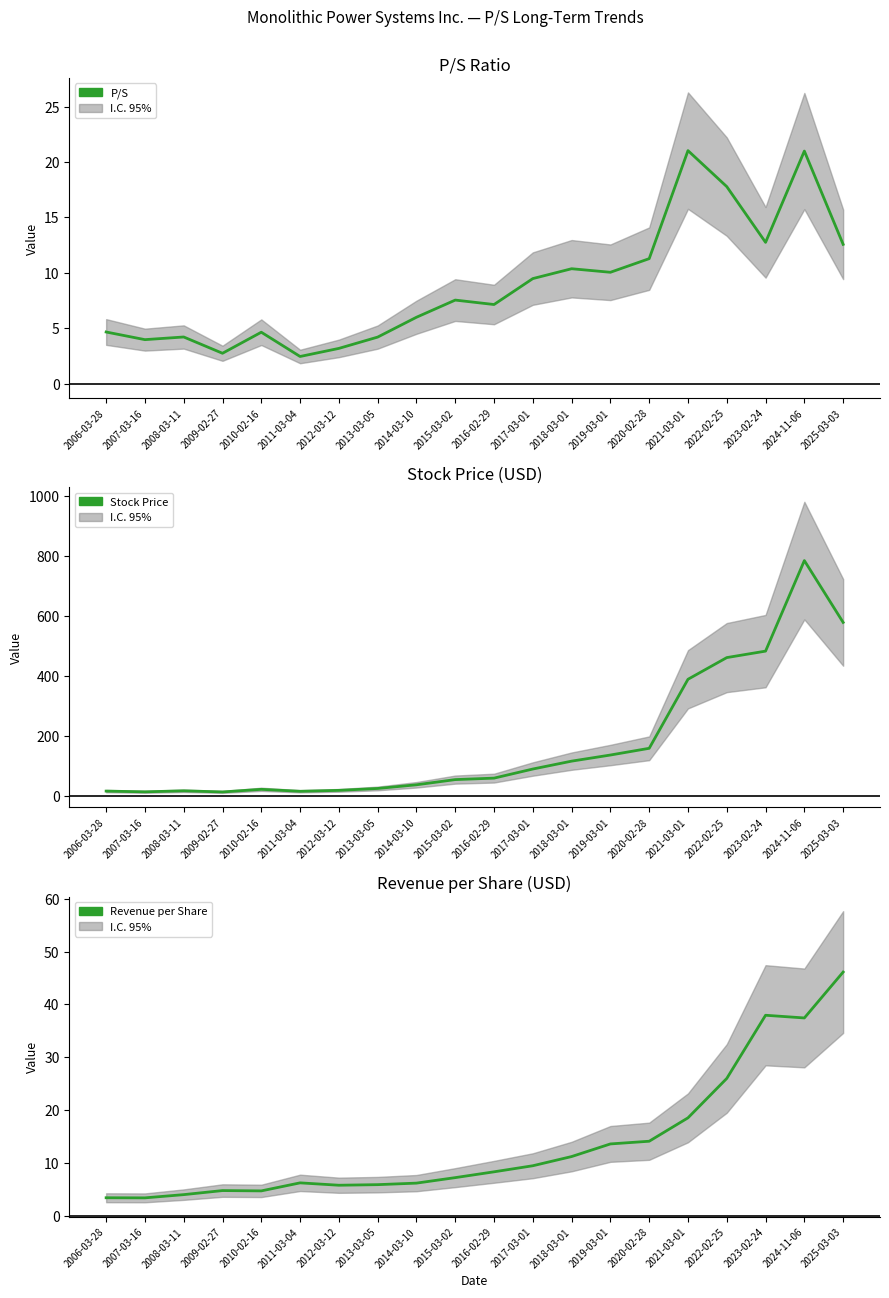

True or false: P/S and Revenue per Share cross at least once.

True